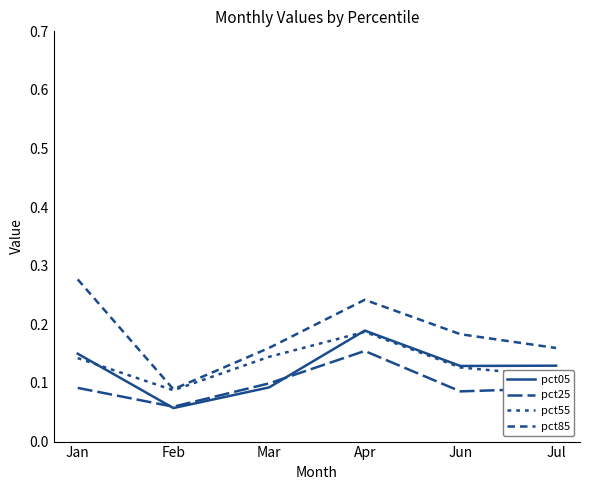

Is this an area chart (filled region under the line)?

No